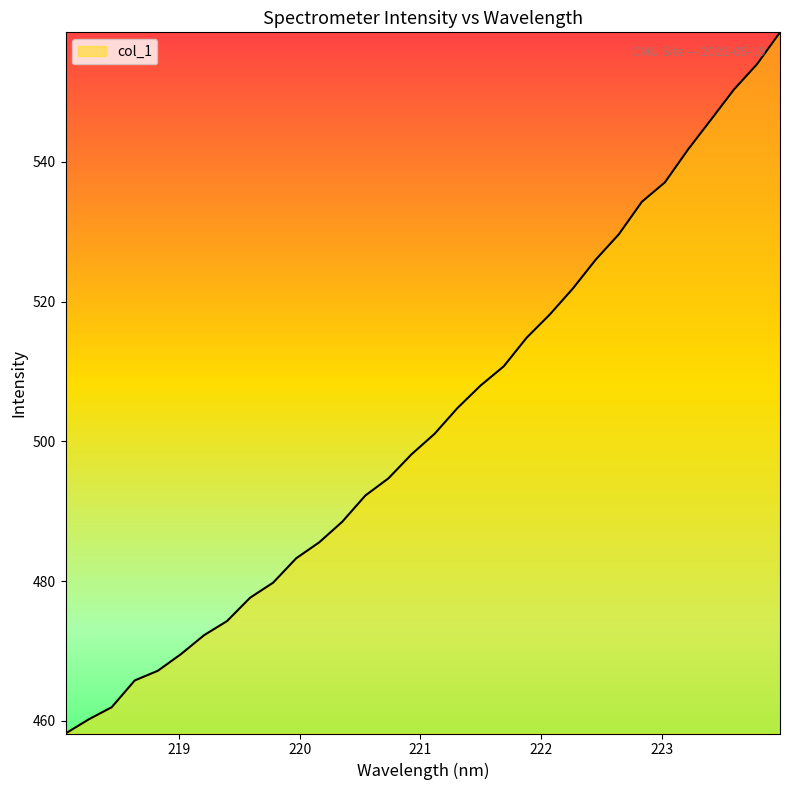

What is the smallest value displayed?

458.2